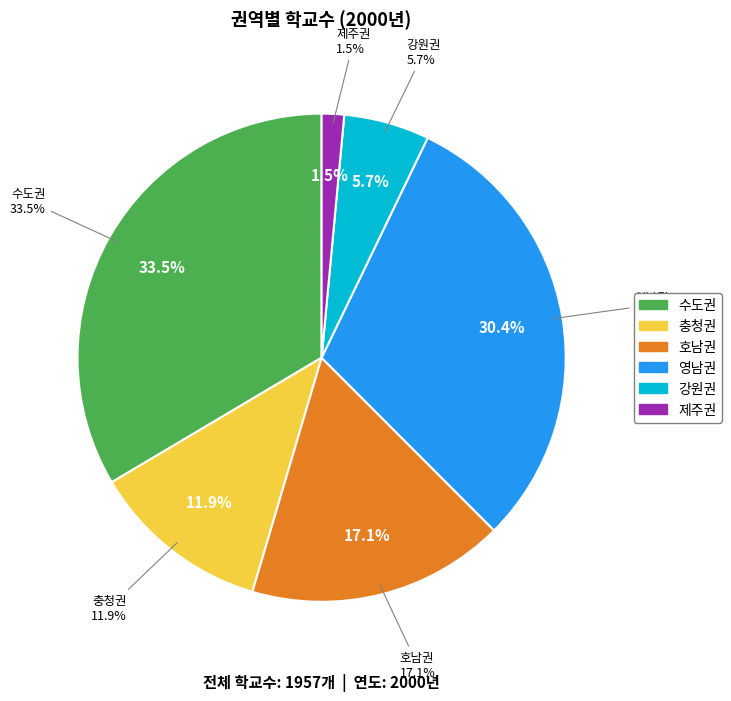

Between 제주권 and 호남권, which is larger?

호남권